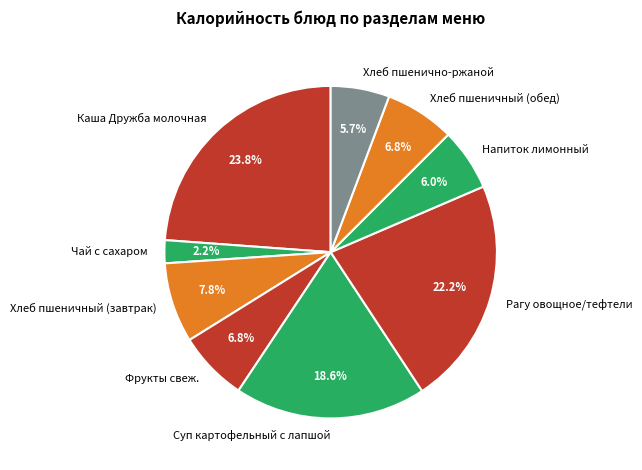

To the nearest percent, what portion does Чай с сахаром represent?

2%